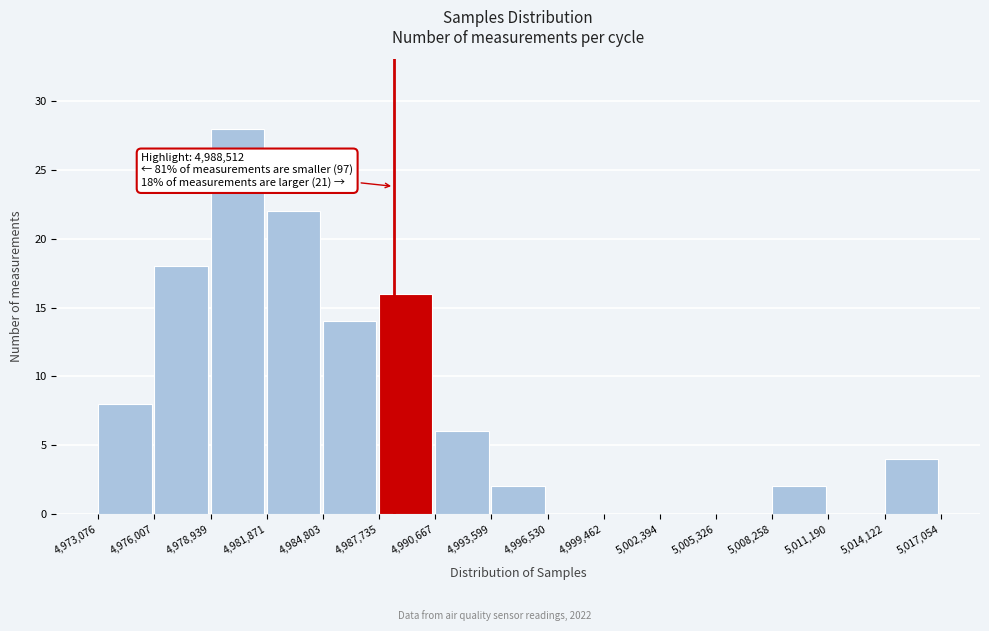

Which range on the x-axis has the tallest bar?

4,978,939 to 4,981,871